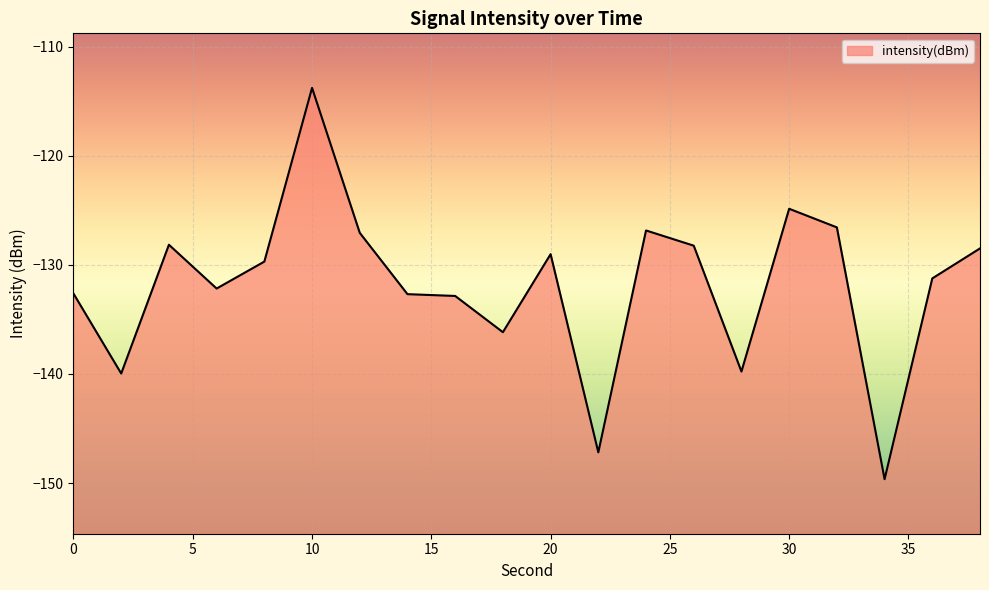

How many interior local valleys (lower than both neighbors) does the data have?

6